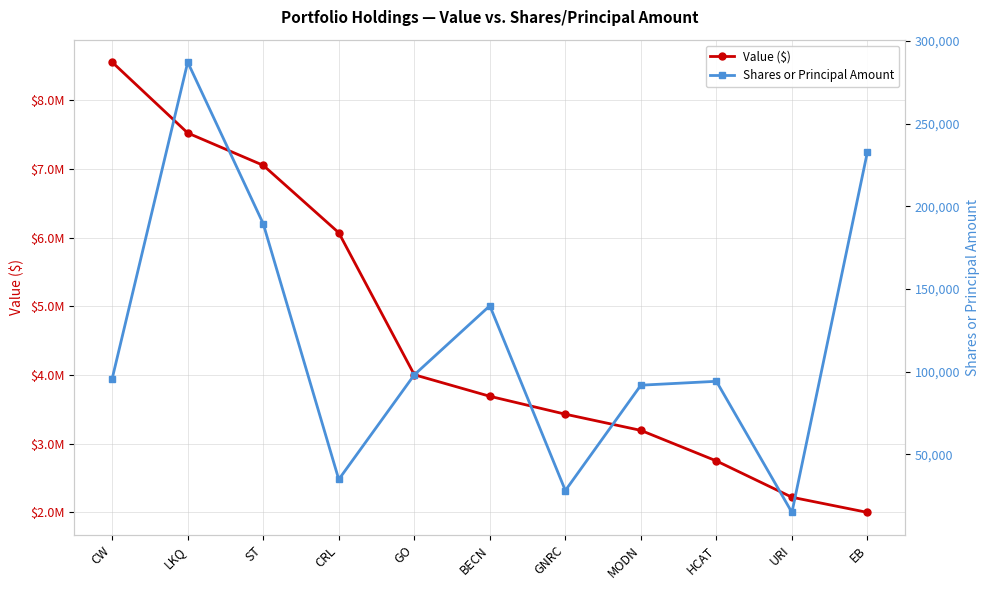

Where is the first local minimum for Shares or Principal Amount?

CRL